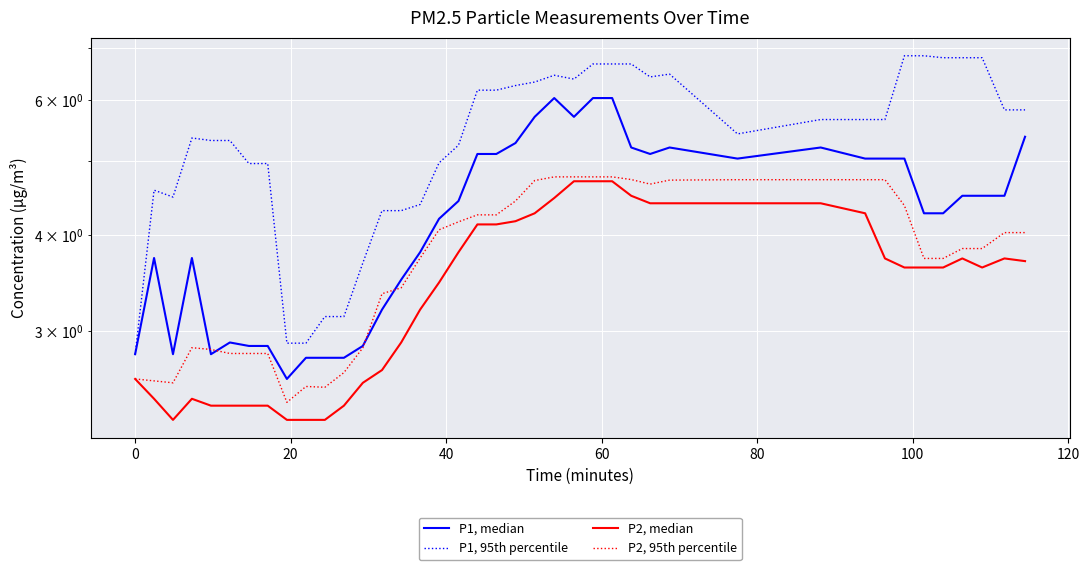

Rank the series by their maximum value, from lowest to highest.

P2, median, P2, 95th percentile, P1, median, P1, 95th percentile